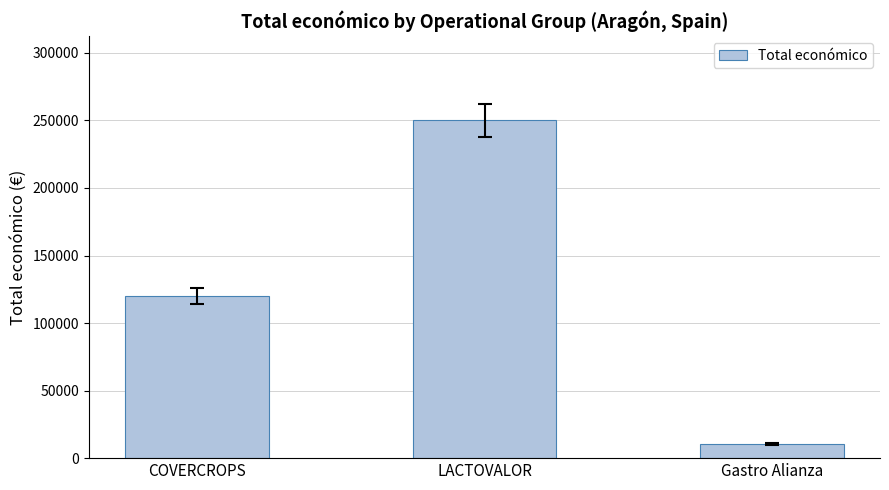

What is the value of the 1st bar from the left?

120000